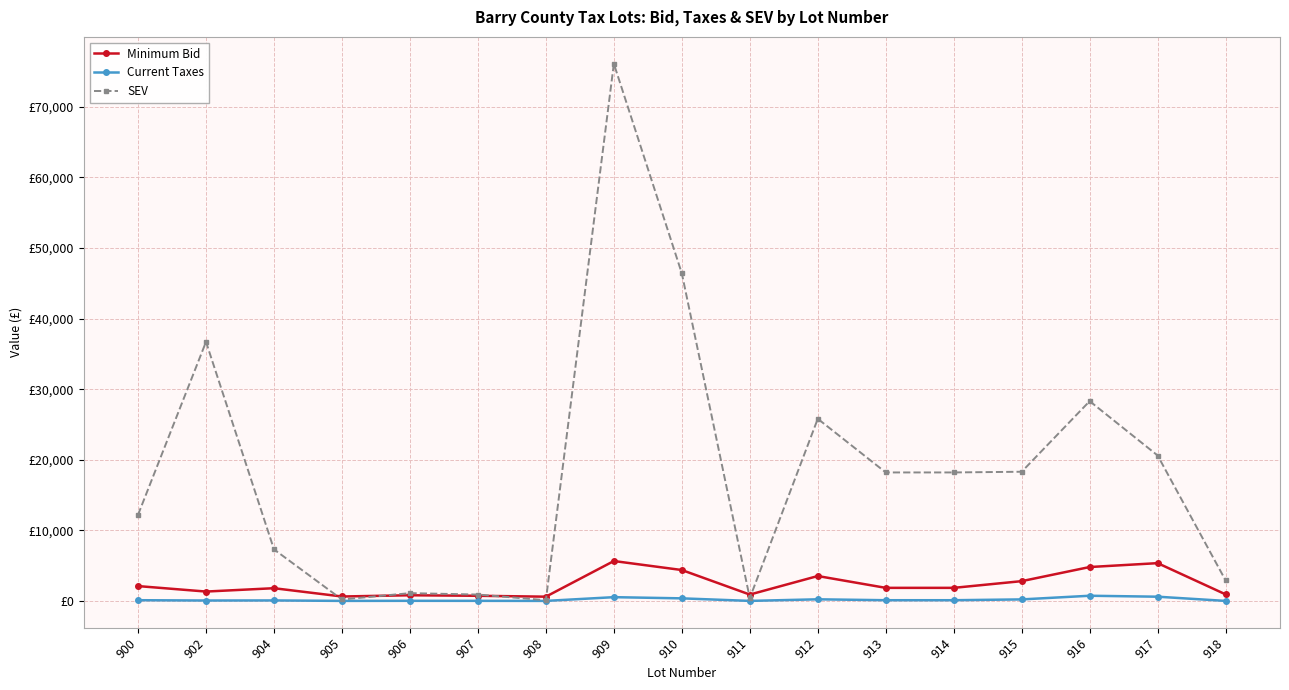

Is the value of Current Taxes at 900 greater than the value of Minimum Bid at 915?

No